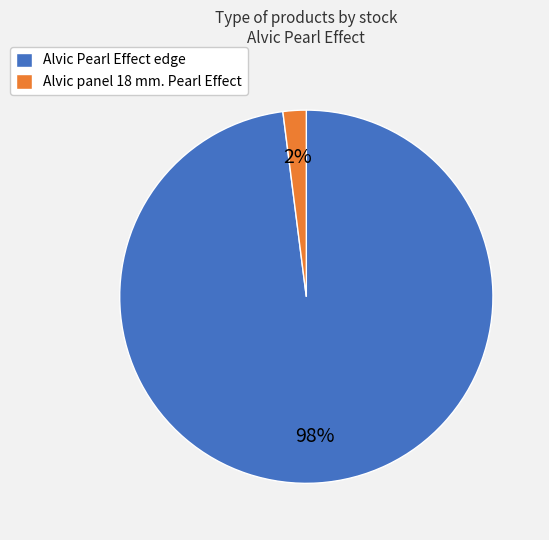

Is there any slice that represents more than half of the pie?

Yes